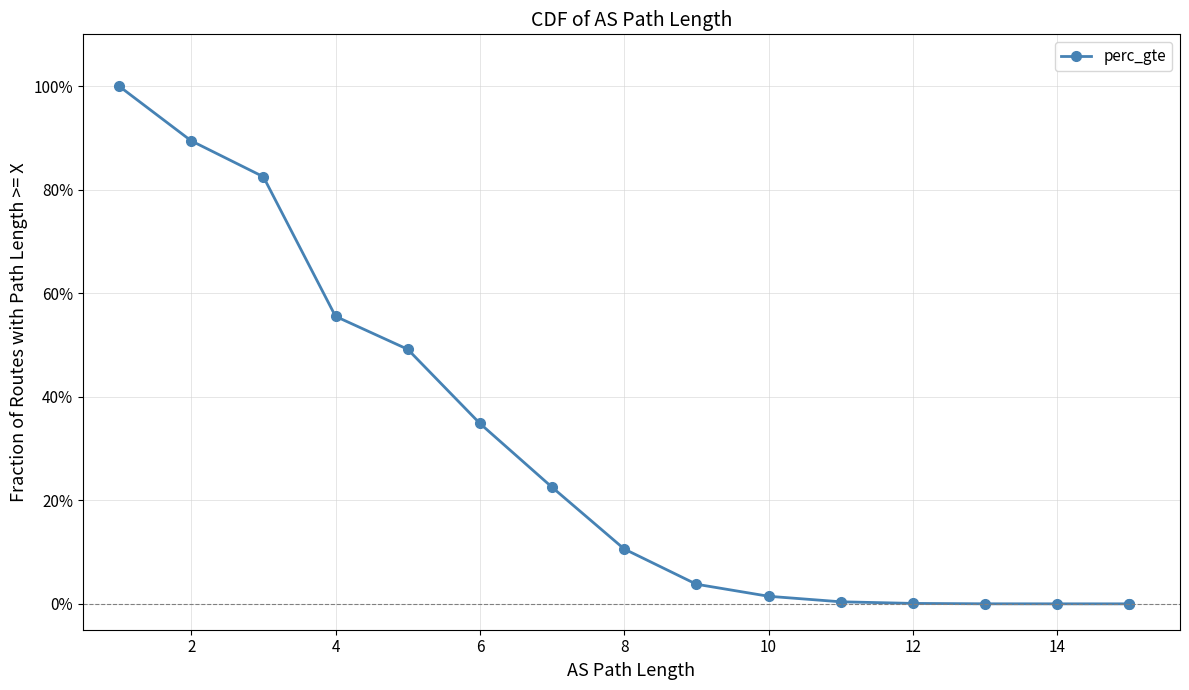

Which category has the lowest value across all series?

15